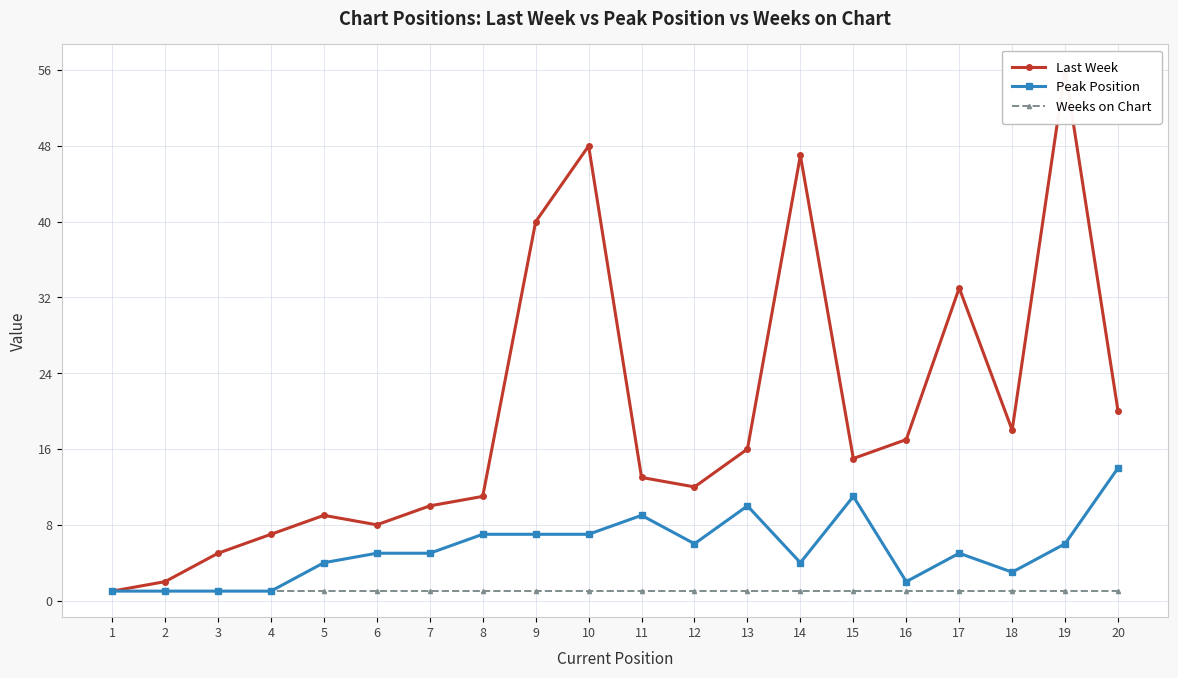

Reading left to right, transcribe all the data shown in this chart.

Last Week: 1	2	5	7	9	8	10	11	40	48	13	12	16	47	15	17	33	18	56	20
Peak Position: 1	1	1	1	4	5	5	7	7	7	9	6	10	4	11	2	5	3	6	14
Weeks on Chart: 1	1	1	1	1	1	1	1	1	1	1	1	1	1	1	1	1	1	1	1